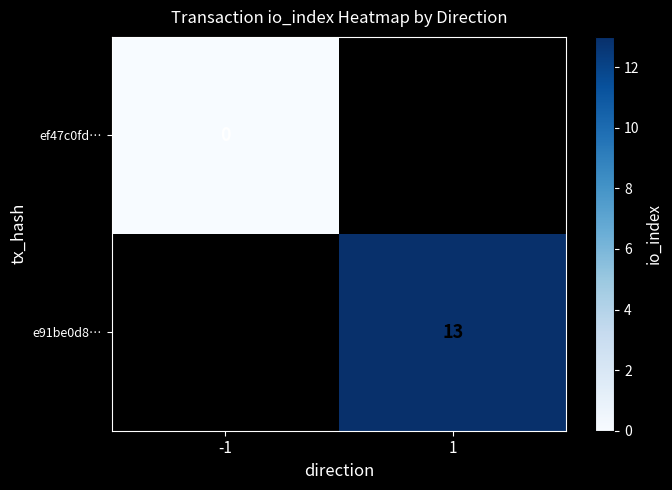

True or false: e91be0d8… has a value of 13 at 1.

True